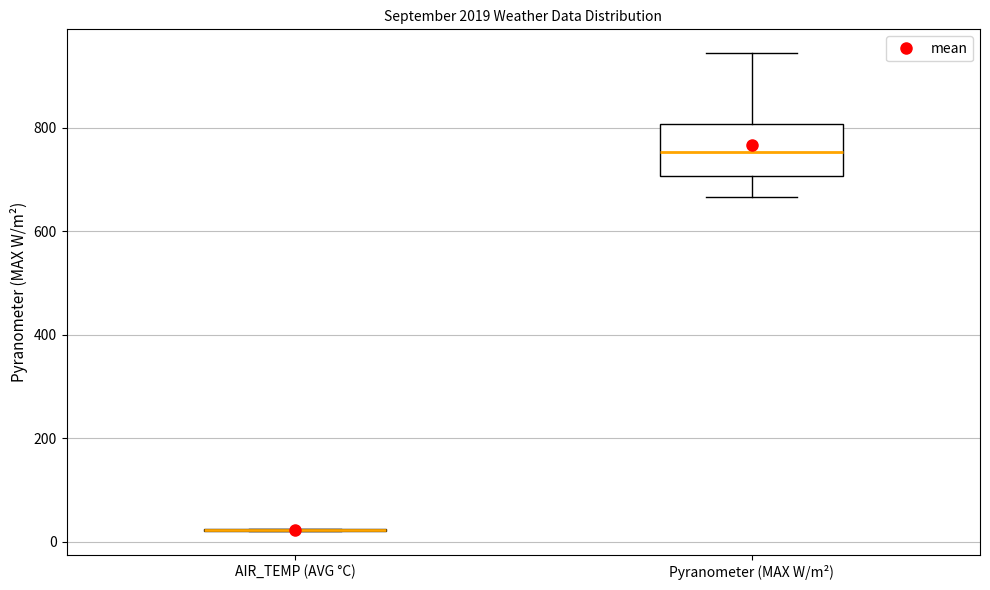

Reading left to right, read every box against the y-axis: the position of its median line, the range the box covers, and the ends of its whiskers. The values are not printed on the chart, so give them approximately, as read against the axis.

AIR_TEMP (AVG °C): box collapsed to a line at 20, whiskers 20 to 20
Pyranometer (MAX W/m²): median 760, box 700 to 800, whiskers 660 to 940